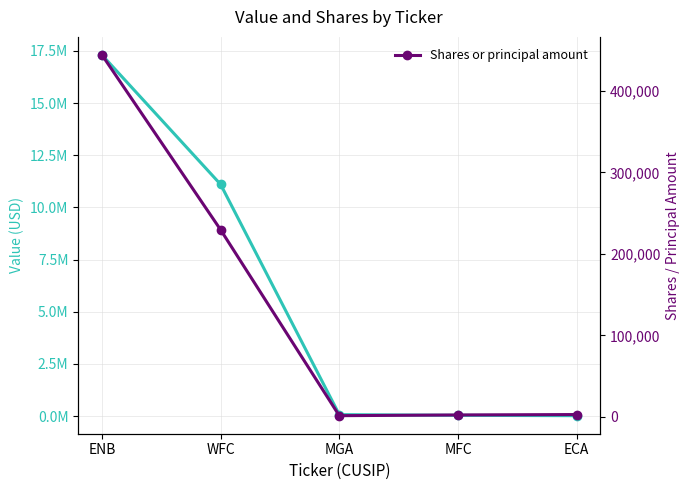

True or false: Value has a value of 14057 at MFC.

False